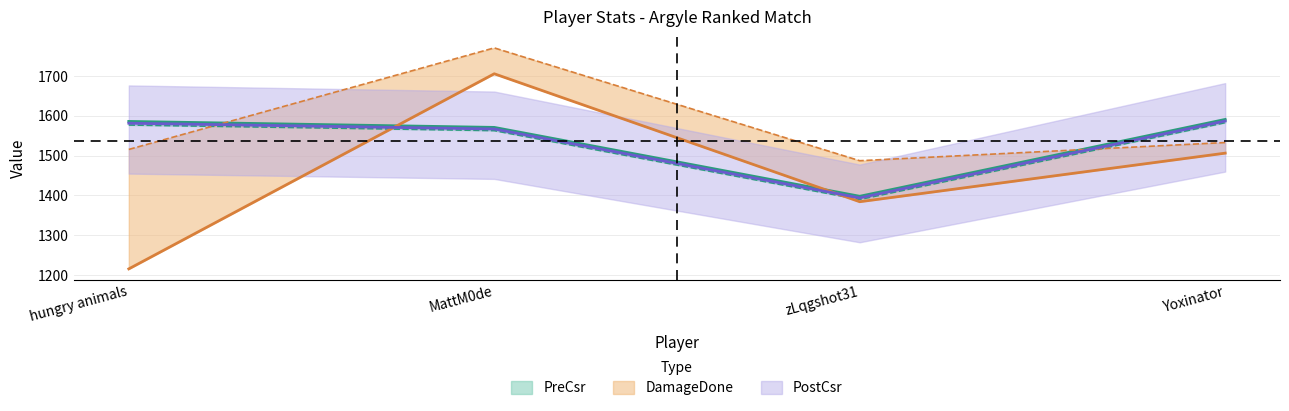

After their last crossing, which series has the higher values: PreCsr or DamageDone?

PreCsr